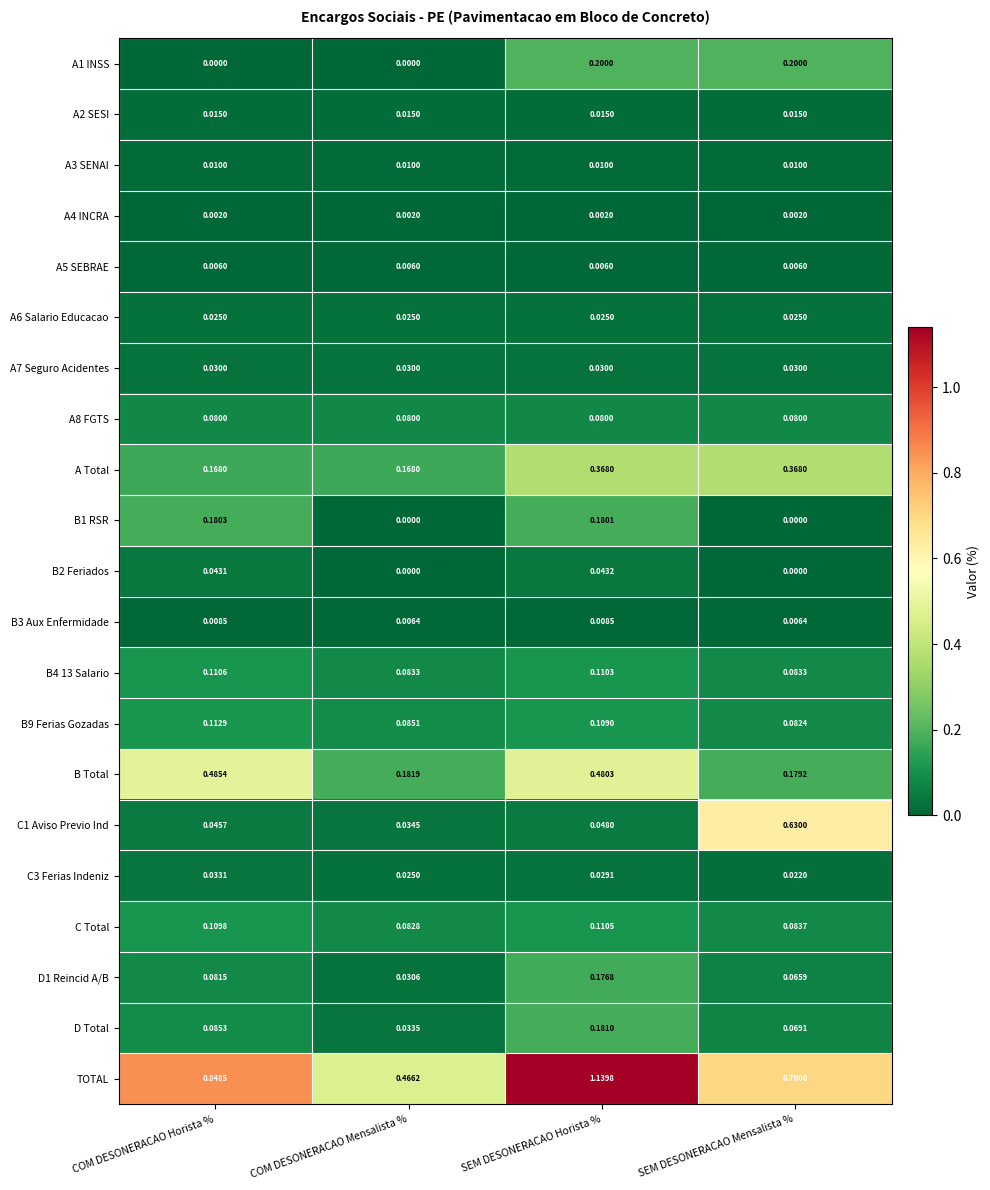

Which series has the widest spread of values?

TOTAL